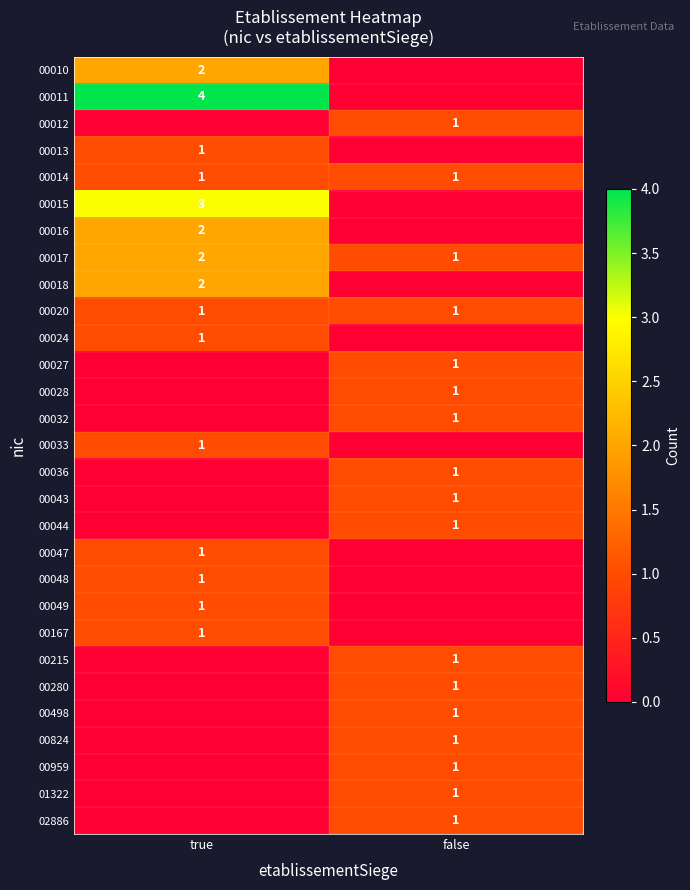

Is the value of 00010 at true greater than the value of 00013 at true?

Yes